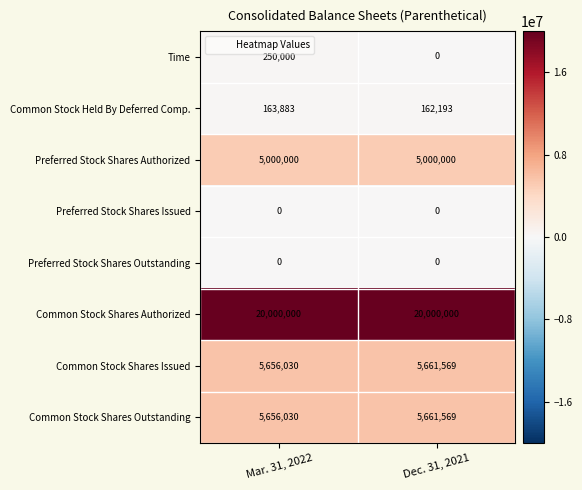

At how many categories does at least one series exceed 9871934?

2